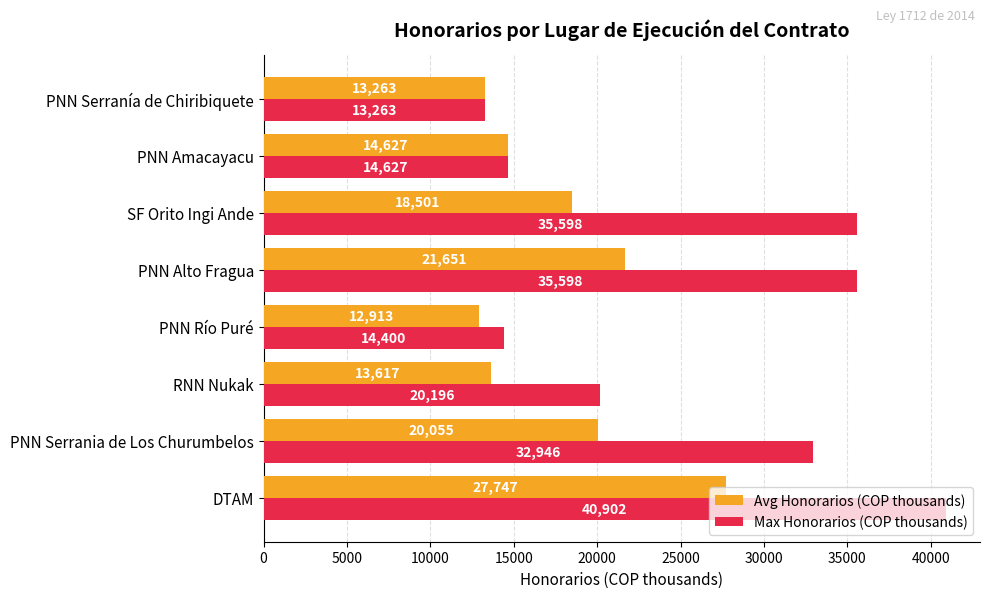

Where is Max Honorarios (COP thousands) nearest to the value 27082?

PNN Serrania de Los Churumbelos